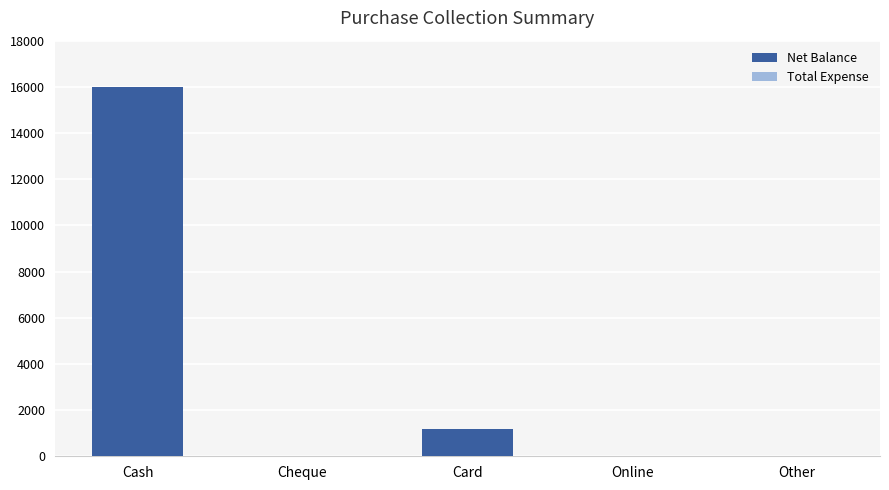

What is the approximate value at Card?

1200